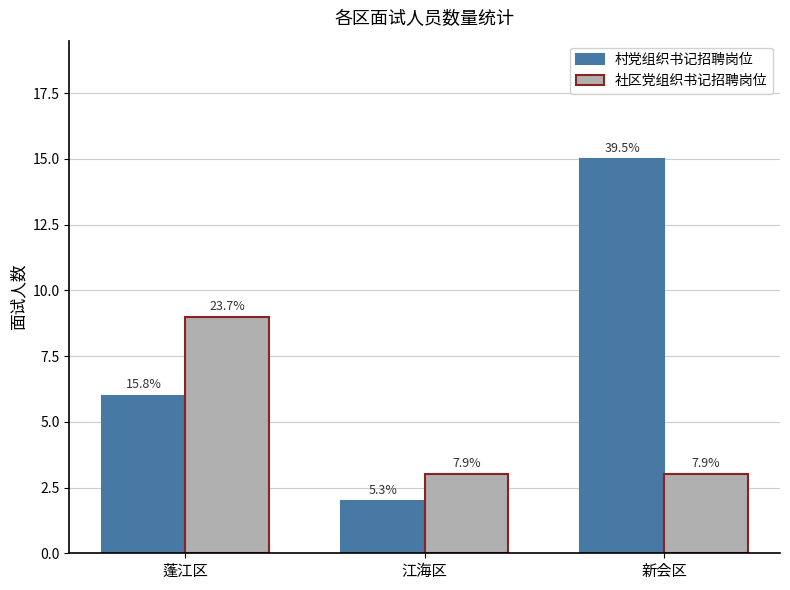

What are all the series names shown in the legend?

村党组织书记招聘岗位, 社区党组织书记招聘岗位